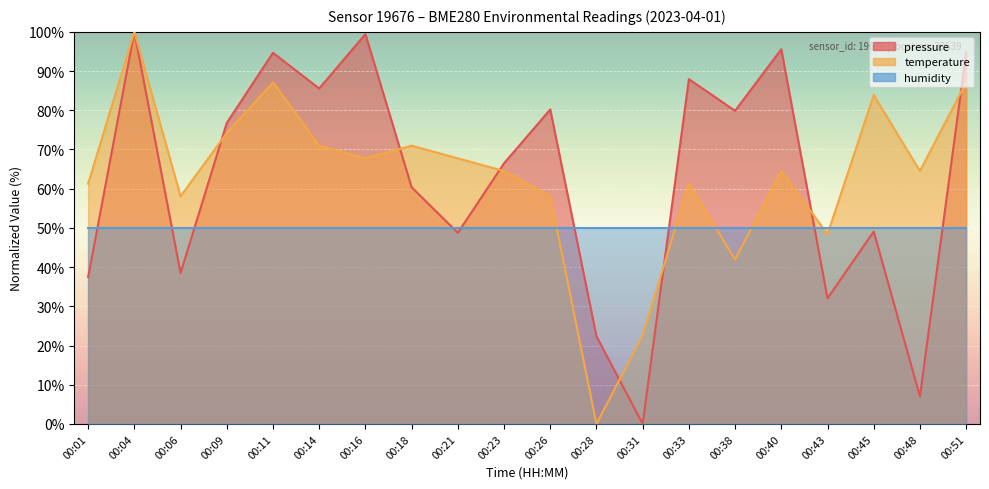

True or false: pressure has a value of 79.9 at 00:38.

True